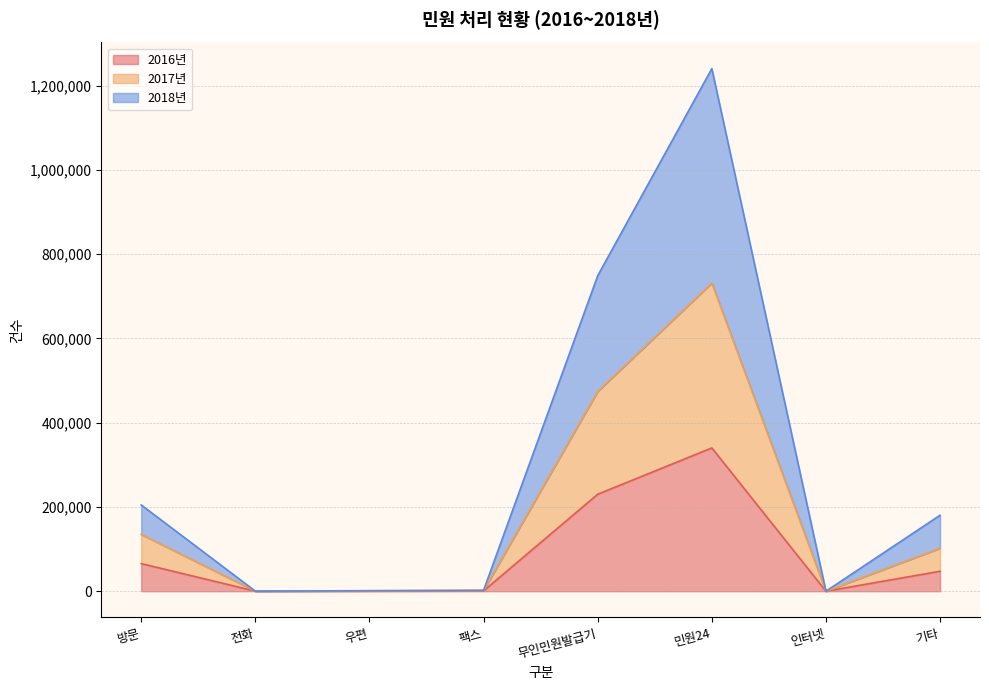

True or false: 2016년 and 2017년 cross at least once.

False